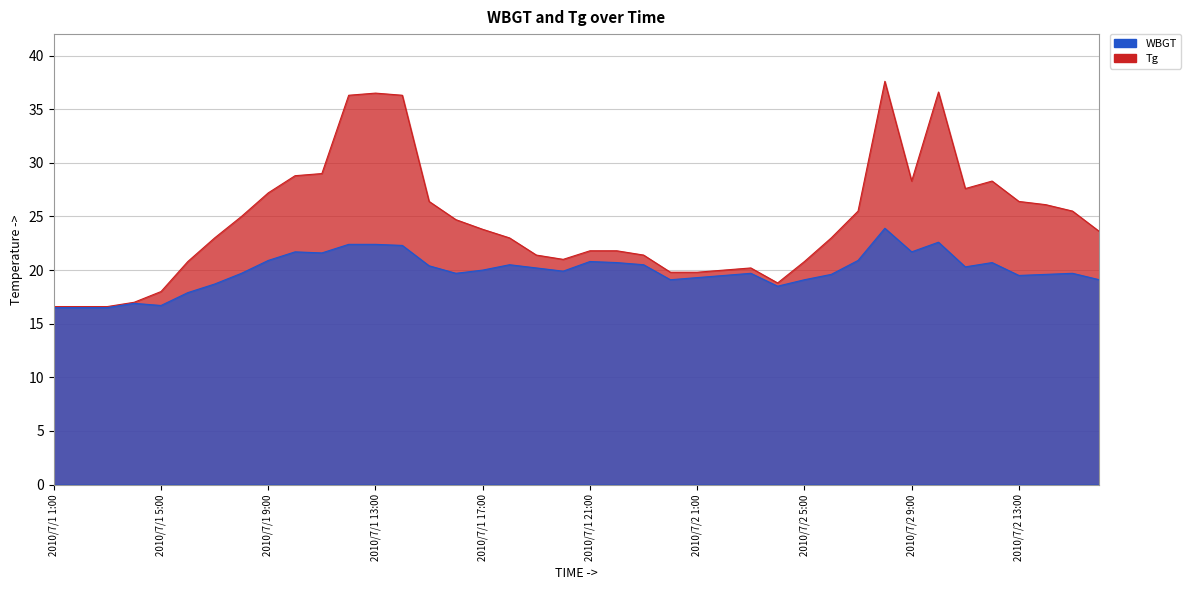

List the series in order of their peak value, lowest first.

WBGT, Tg